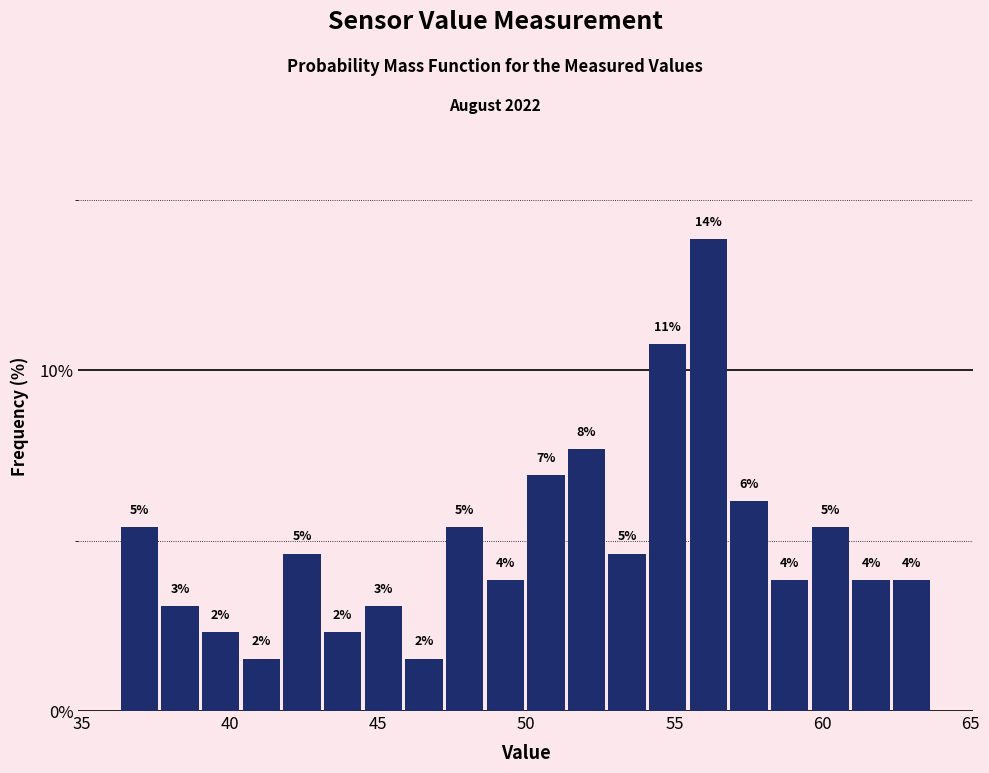

Around what value on the x-axis is the tallest bar? Give the approximate position of its centre, as read against the axis.

56.0